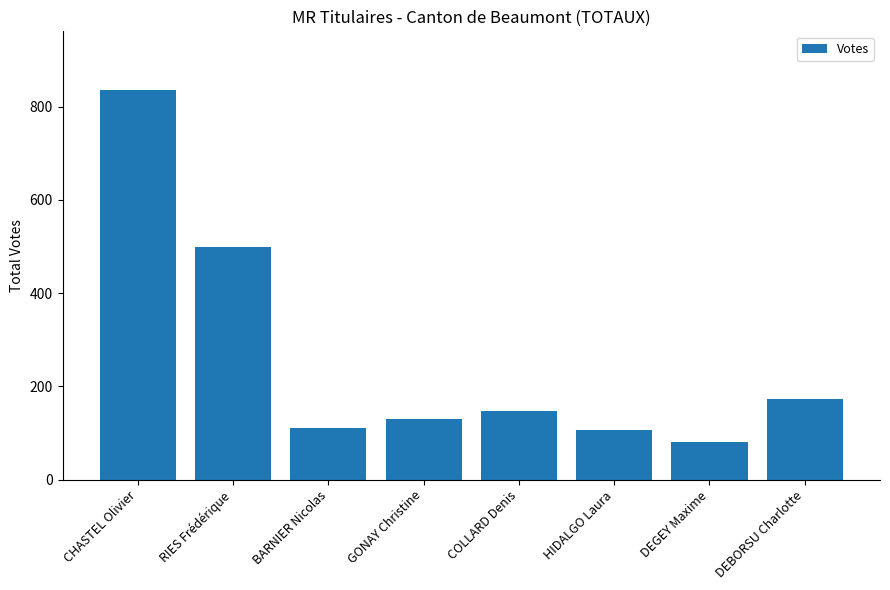

What is the ratio of the value at DEGEY Maxime to the value at HIDALGO Laura?

0.8